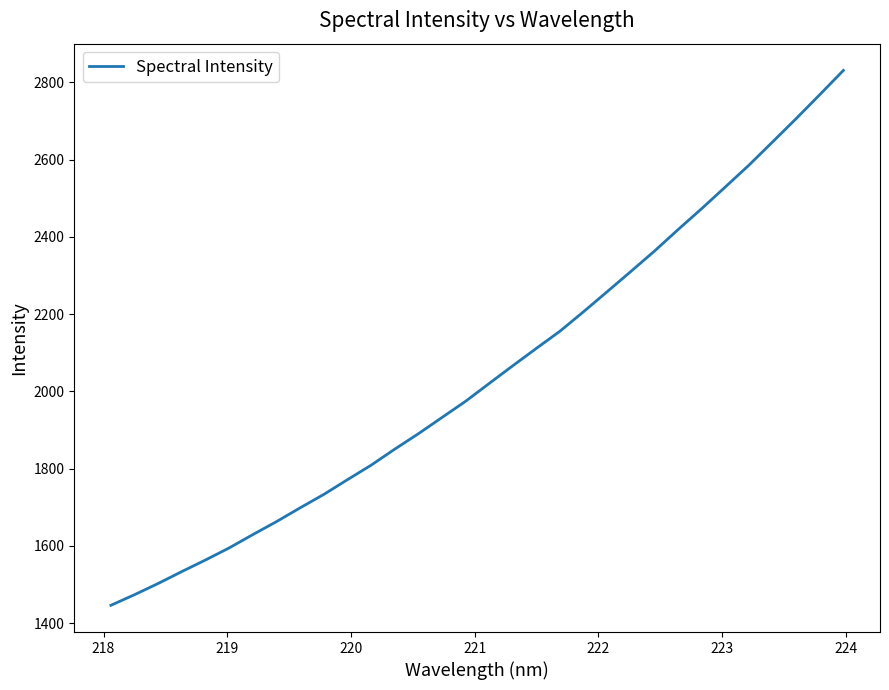

What is the difference between the maximum and minimum values?

1385.0